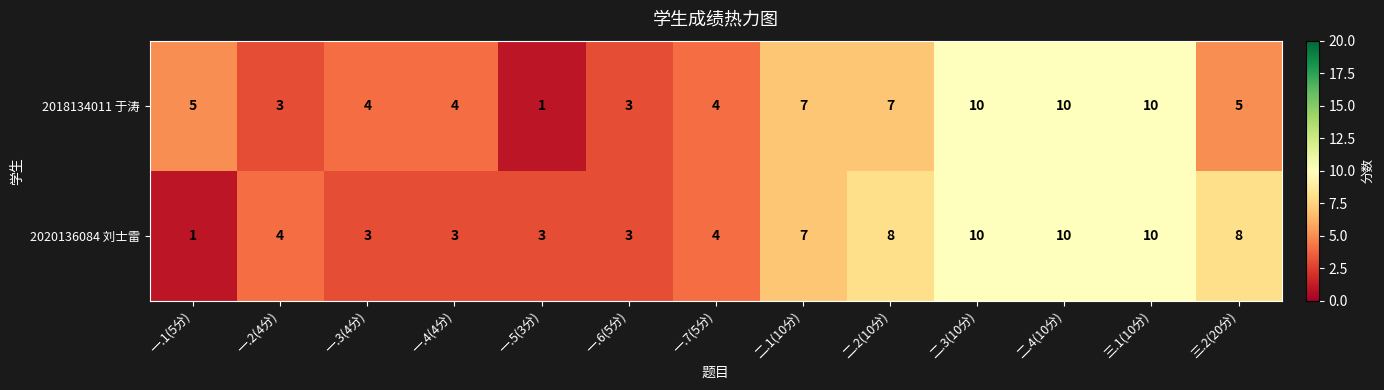

Reading left to right, list all the values displayed in this chart.

2018134011 于涛: 5	3	4	4	1	3	4	7	7	10	10	10	5
2020136084 刘士雷: 1	4	3	3	3	3	4	7	8	10	10	10	8